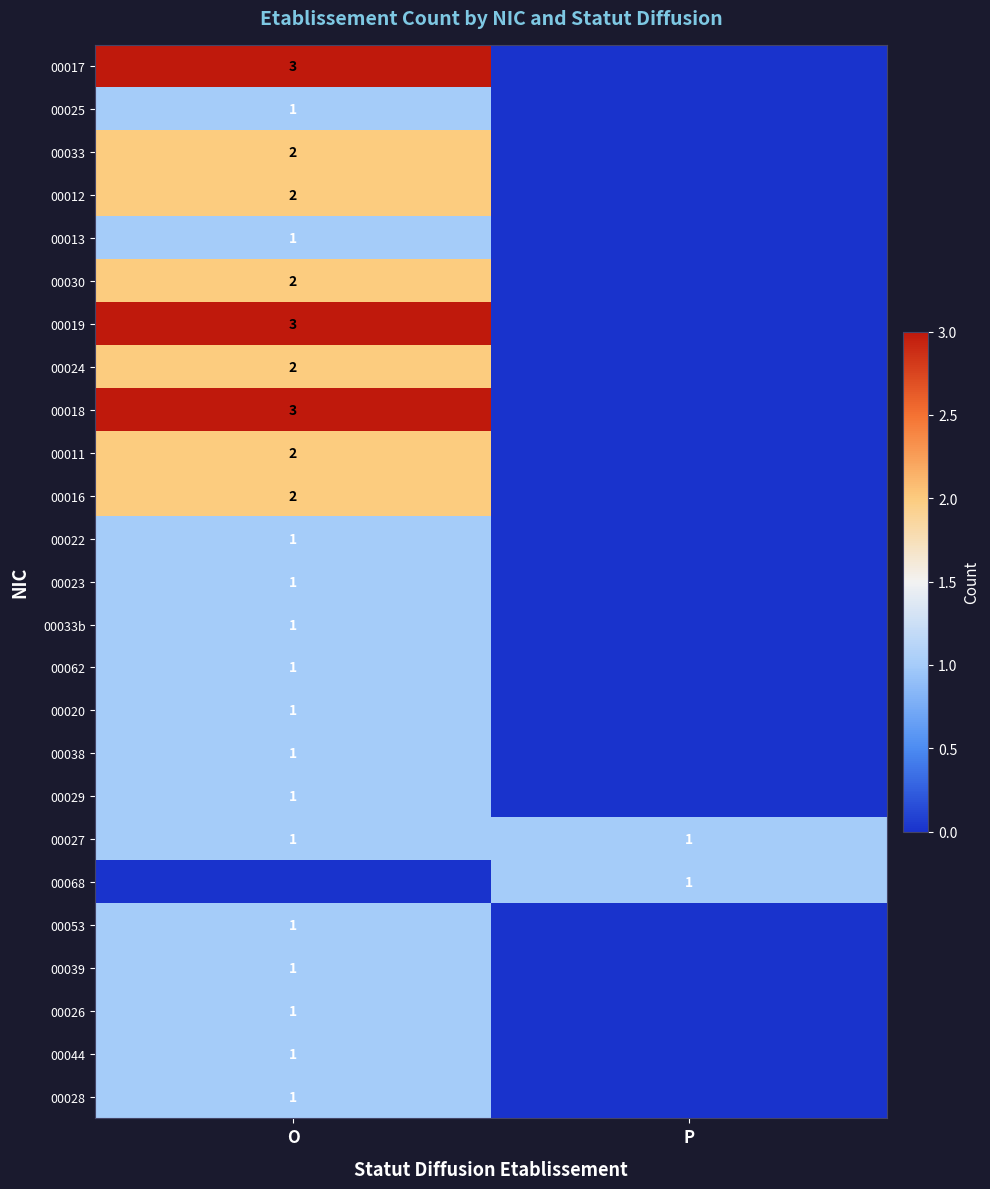

The value of 00027 at O is 1. True or false?

True